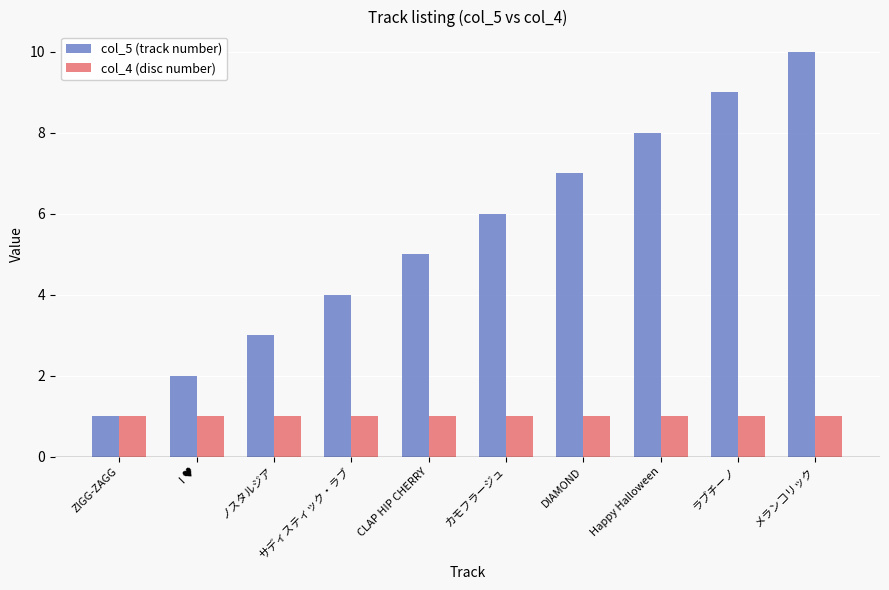

What is the spread (max minus min) of values at I ♥?

1